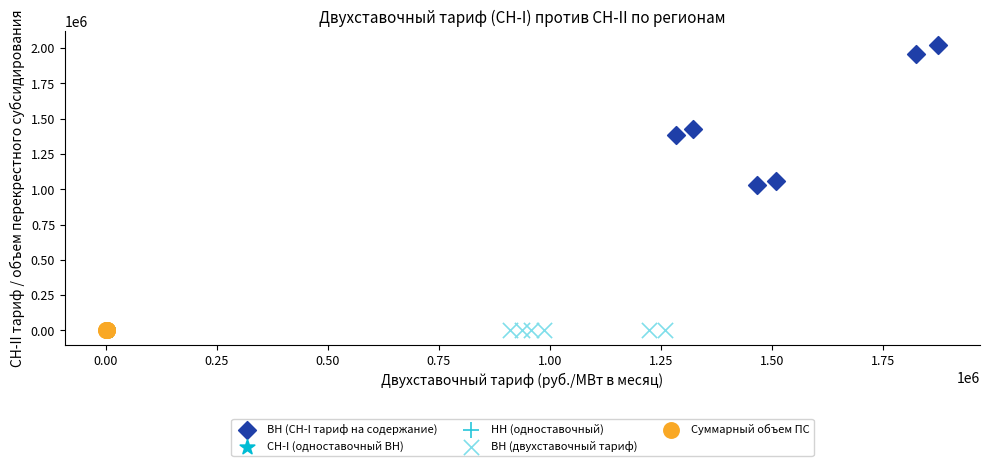

Which series has the widest spread of Y values?

ВН (СН-I тариф на содержание)